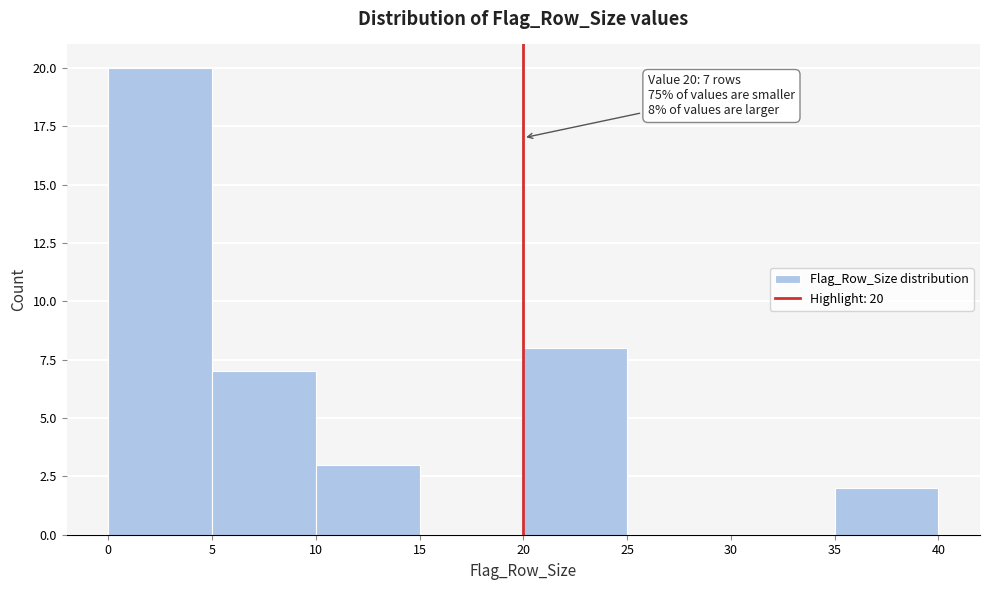

Which range on the x-axis has the tallest bar?

0 to 5